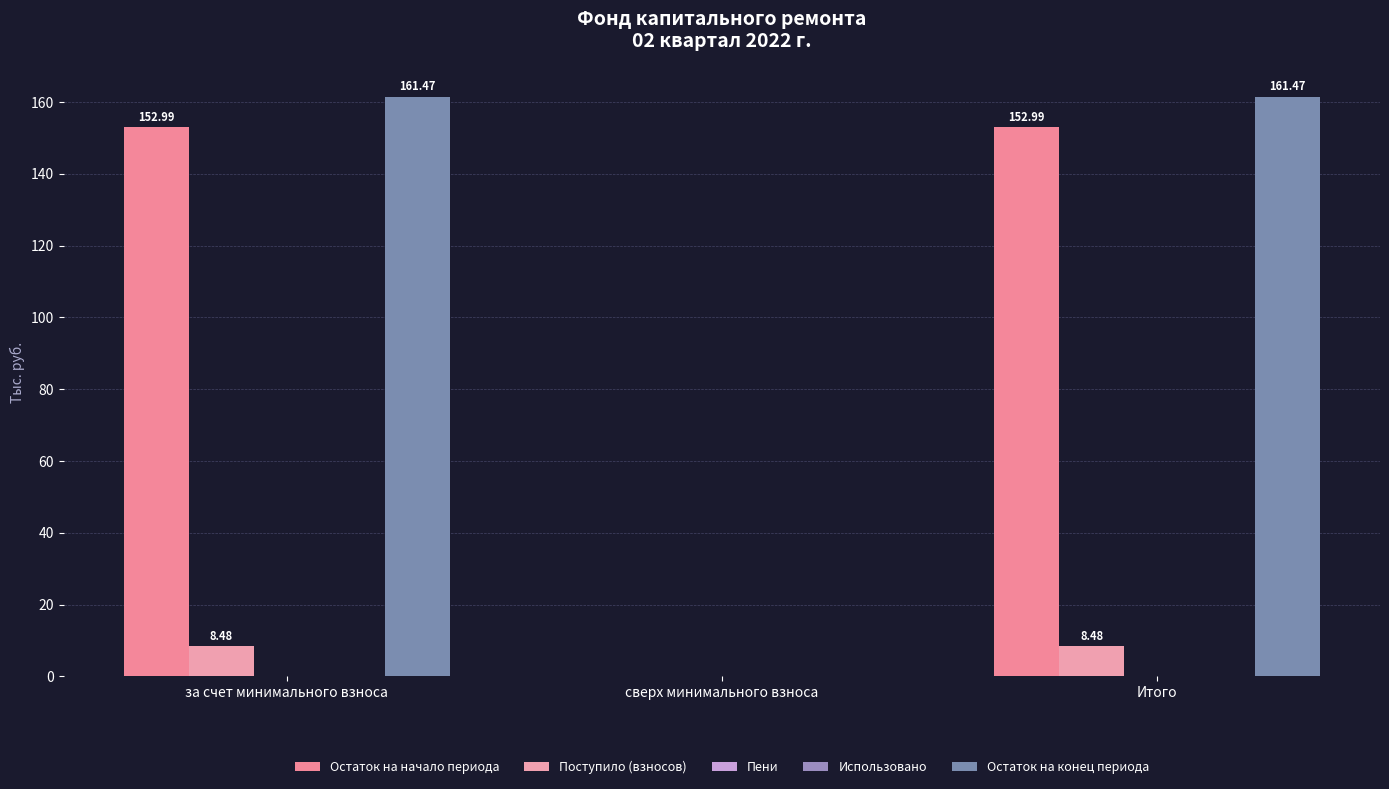

Reading right to left, extract all data points from this chart.

Остаток на начало периода: Итого=153.0	сверх минимального взноса=0.0	за счет минимального взноса=153.0
Поступило (взносов): Итого=8.5	сверх минимального взноса=0.0	за счет минимального взноса=8.5
Пени: Итого=0.0	сверх минимального взноса=0.0	за счет минимального взноса=0.0
Использовано: Итого=0.0	сверх минимального взноса=0.0	за счет минимального взноса=0.0
Остаток на конец периода: Итого=161.5	сверх минимального взноса=0.0	за счет минимального взноса=161.5